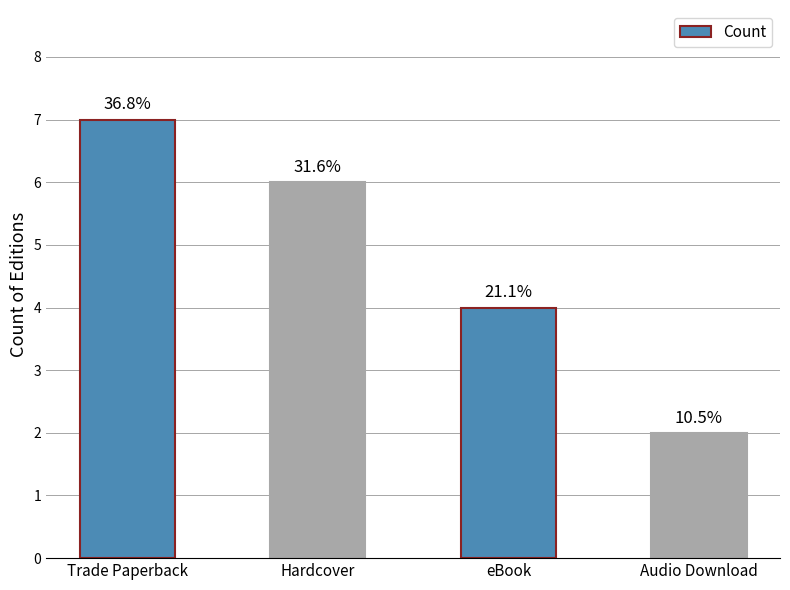

Rank the categories by value from lowest to highest.

Audio Download, eBook, Hardcover, Trade Paperback